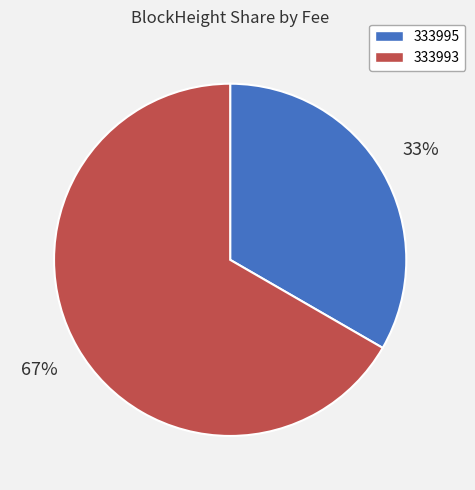

Between 333995 and 333993, which is larger?

333993